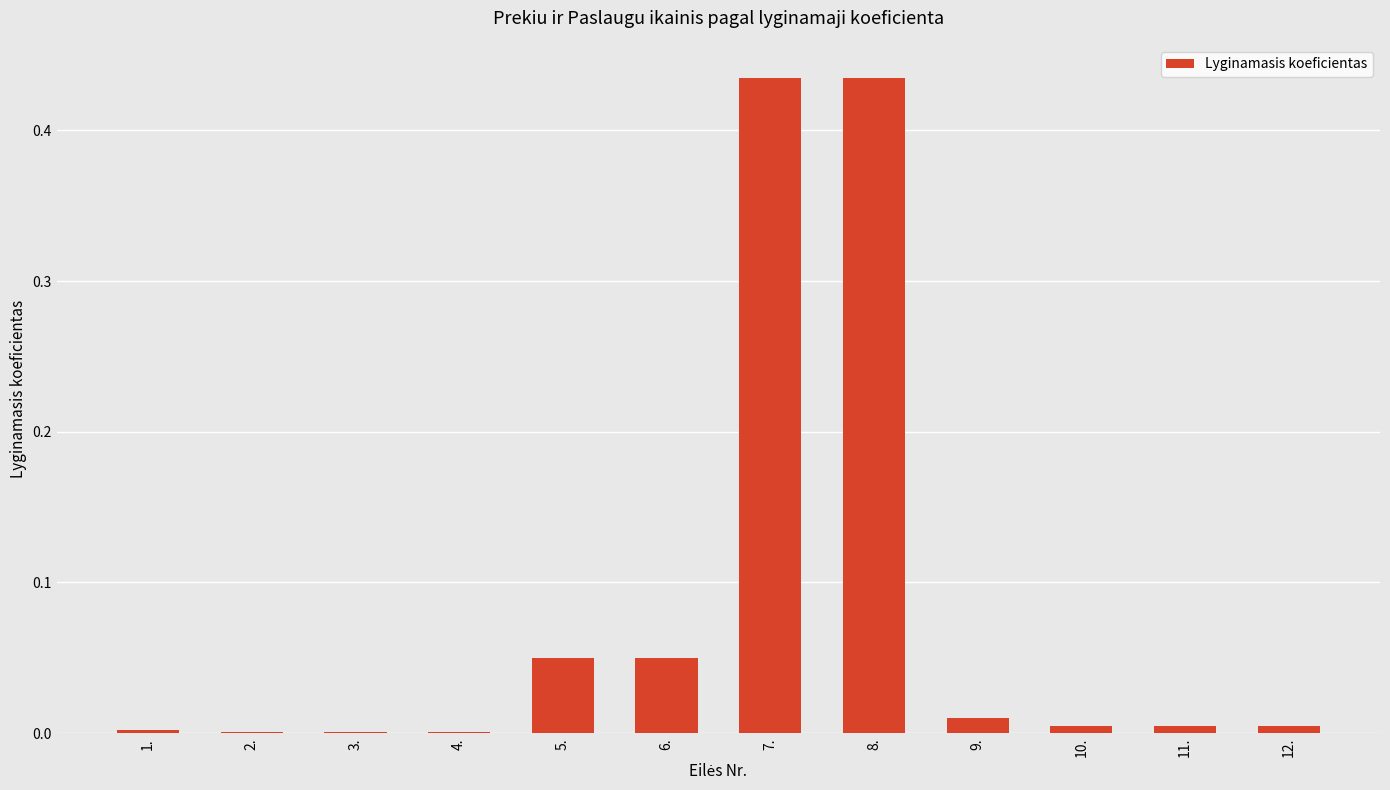

Is it true that the value at 3. is 0.0?

True